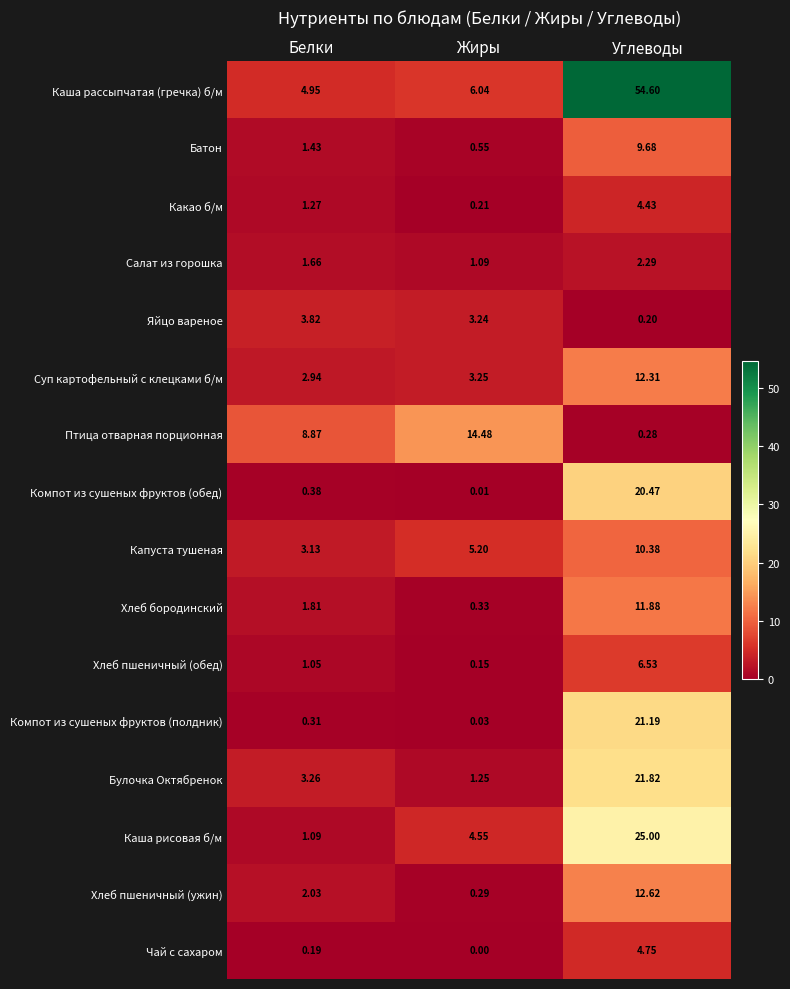

List the series in order of their peak value, lowest first.

Салат из горошка, Яйцо вареное, Какао б/м, Чай с сахаром, Хлеб пшеничный (обед), Батон, Капуста тушеная, Хлеб бородинский, Суп картофельный с клецками б/м, Хлеб пшеничный (ужин), Птица отварная порционная, Компот из сушеных фруктов (обед), Компот из сушеных фруктов (полдник), Булочка Октябренок, Каша рисовая б/м, Каша рассыпчатая (гречка) б/м